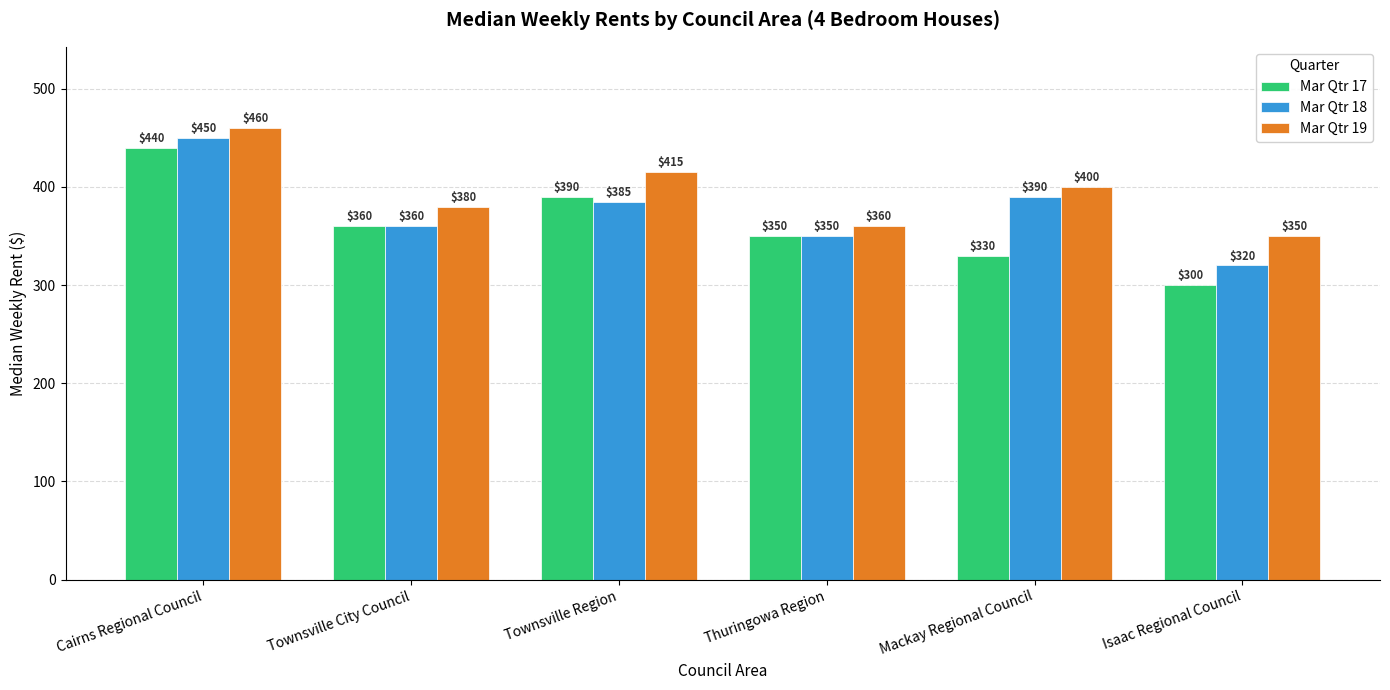

Is it true that Mar Qtr 19 equals 194 at Mackay Regional Council?

False